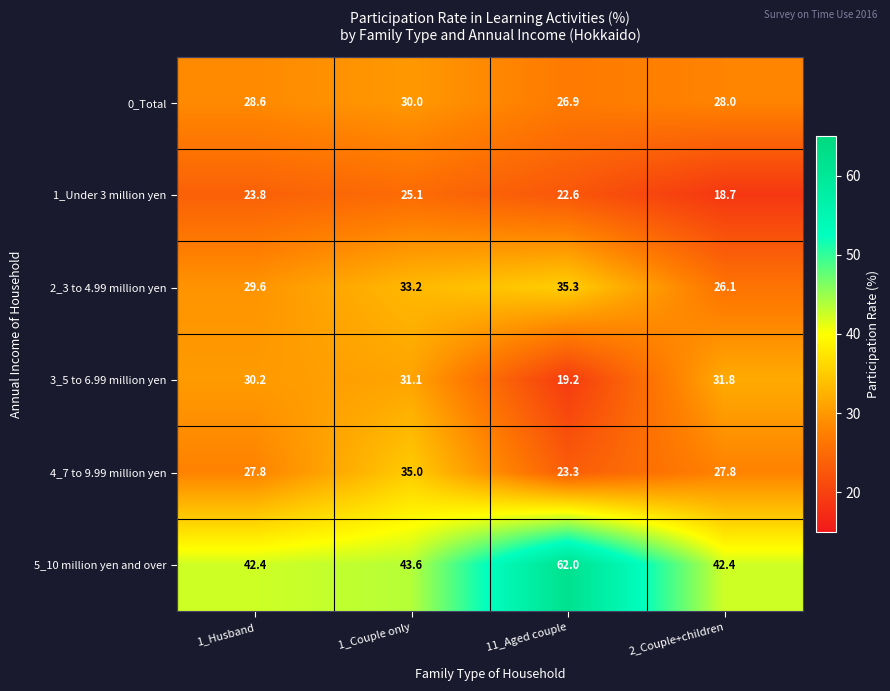

At which label is 0_Total closest to 28?

2_Couple+children